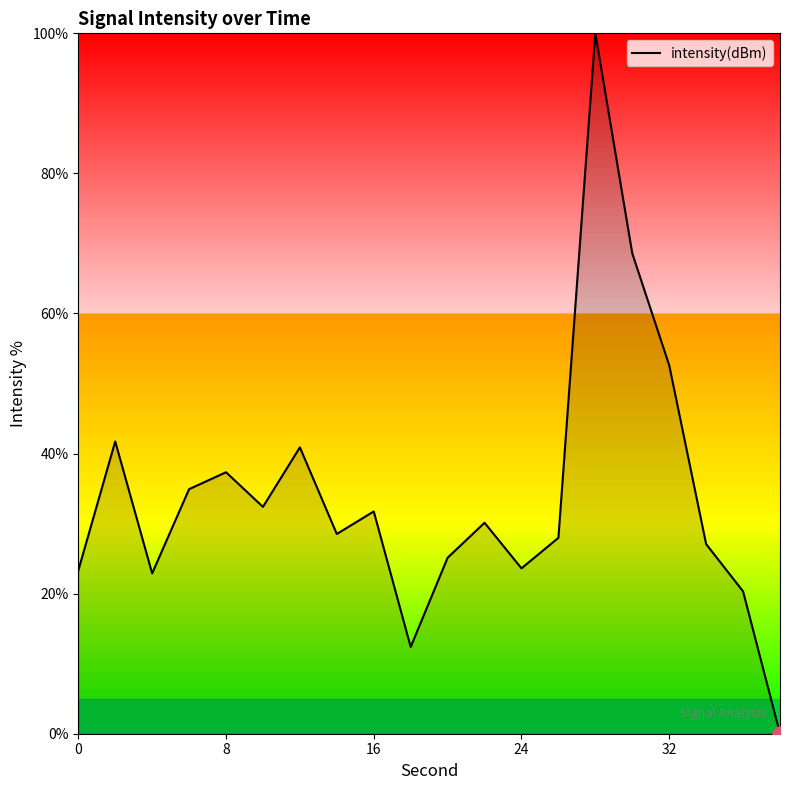

What is the greatest value displayed?

100.0